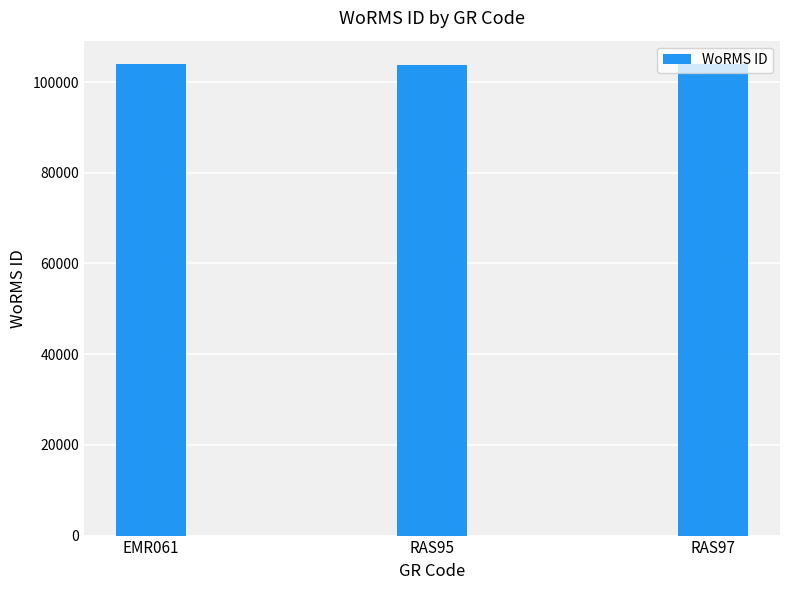

At which label does the data first exceed 103882?

EMR061